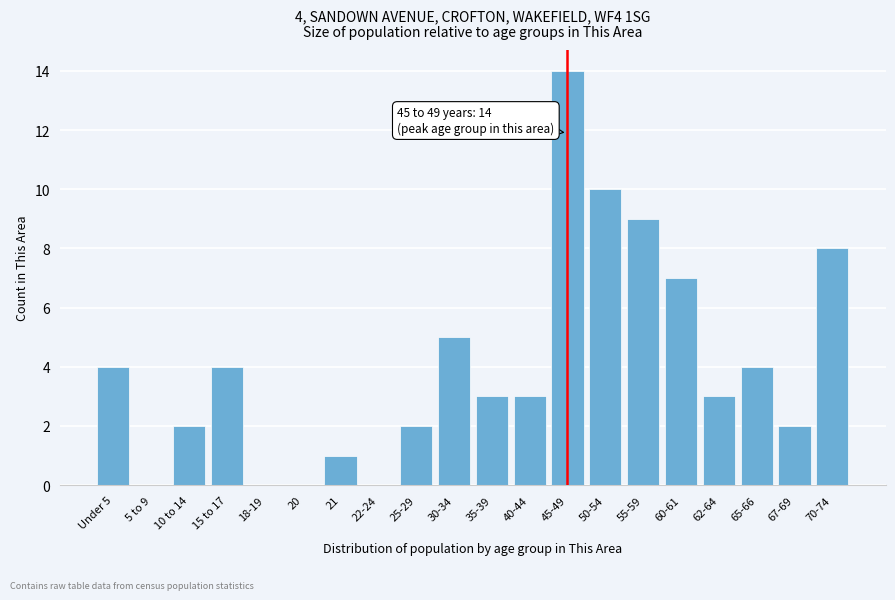

Reading left to right, transcribe all the data shown in this chart.

Under 5=4	5 to 9=0	10 to 14=2	15 to 17=4	18-19=0	20=0	21=1	22-24=0	25-29=2	30-34=5	35-39=3	40-44=3	45-49=14	50-54=10	55-59=9	60-61=7	62-64=3	65-66=4	67-69=2	70-74=8